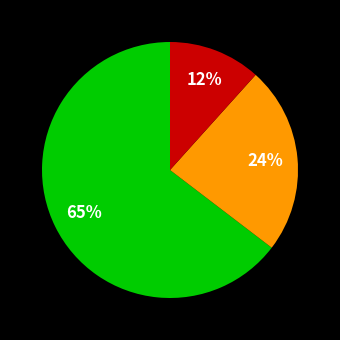

Does any single category account for the majority?

Yes